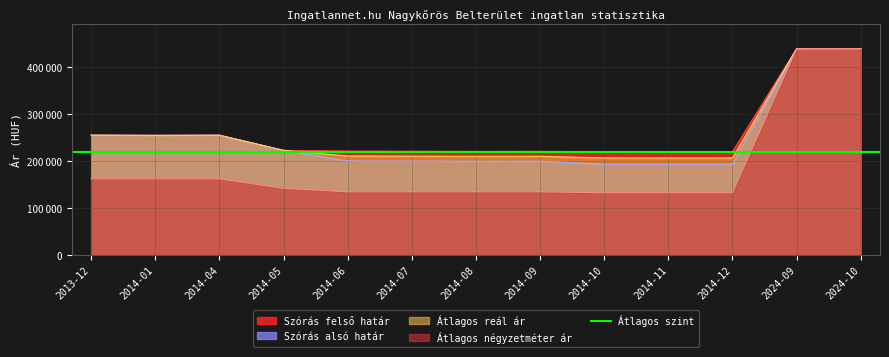

Rank the series by their maximum value, from lowest to highest.

Átlagos négyzetméter ár, Szórás alsó határ, Szórás felső határ, Átlagos reál ár